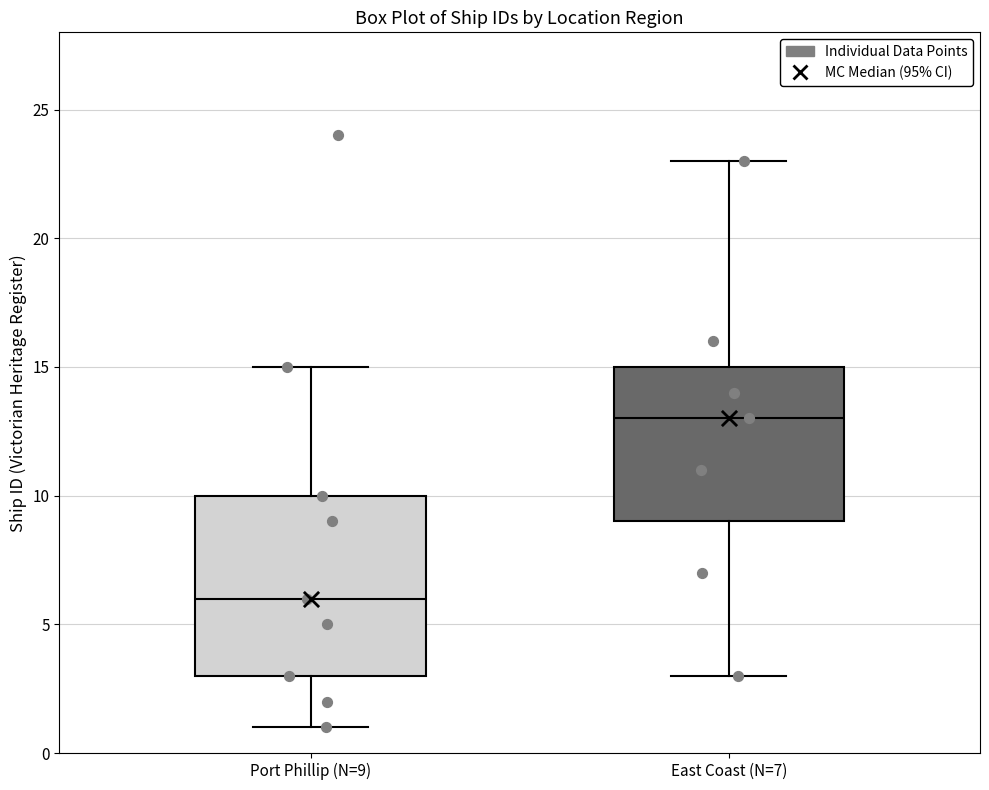

Comparing the boxes themselves (not the whiskers), which one is the tallest?

Port Phillip (N=9)